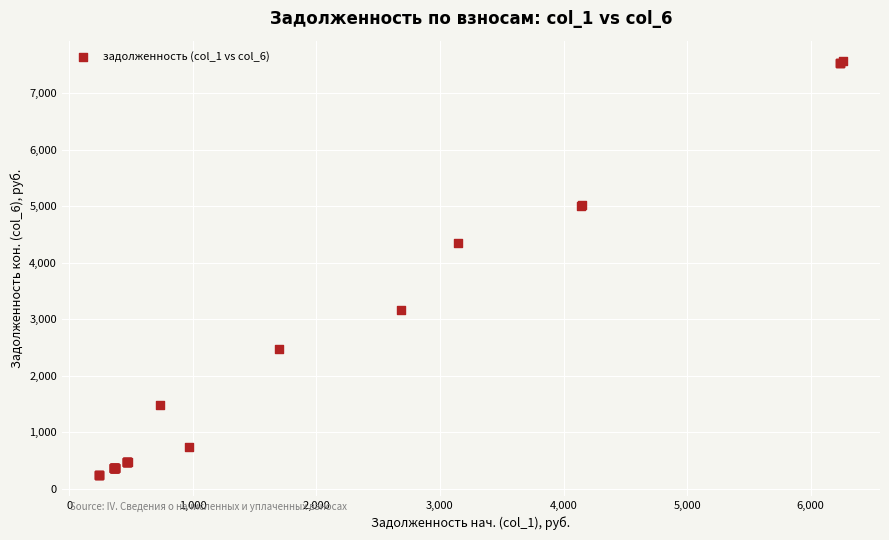

What Y value in the scatter plot is closest to 3903?

4350.2